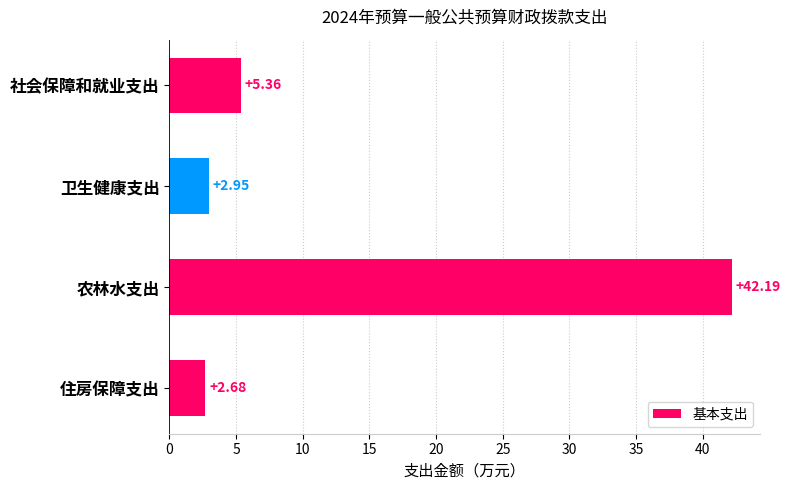

Count the number of categories in the chart.

4